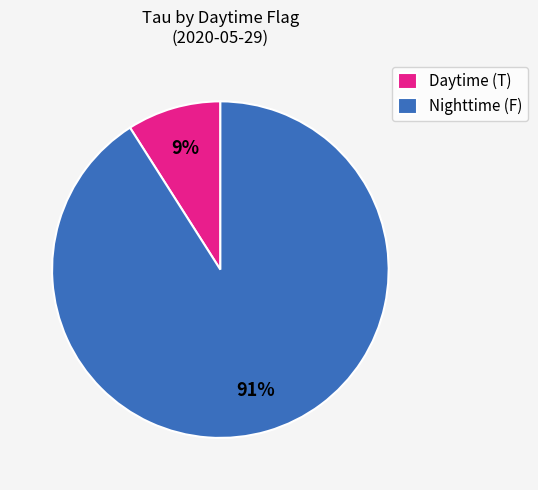

Is it true that Nighttime (F) is 91% of the pie?

True